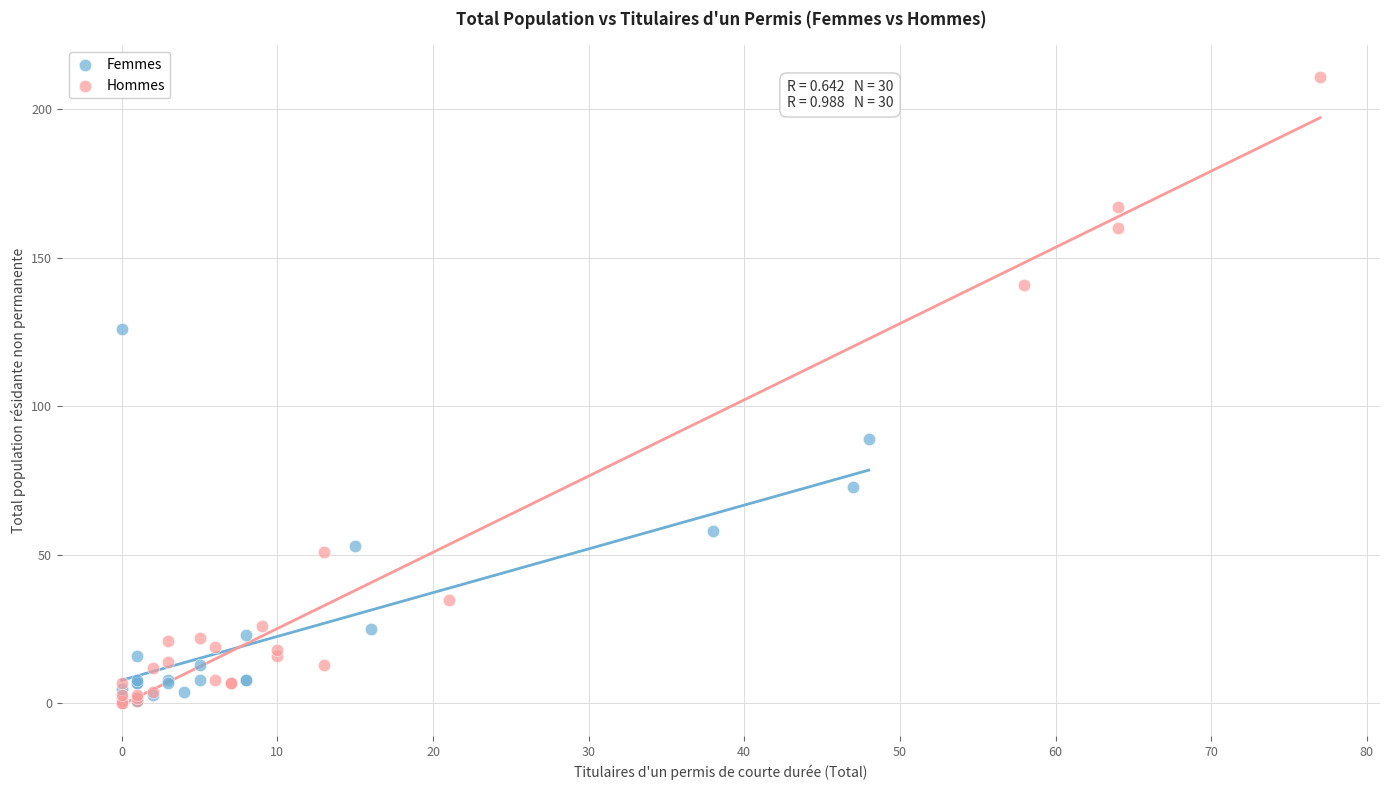

Which series reaches the maximum Y coordinate?

Hommes